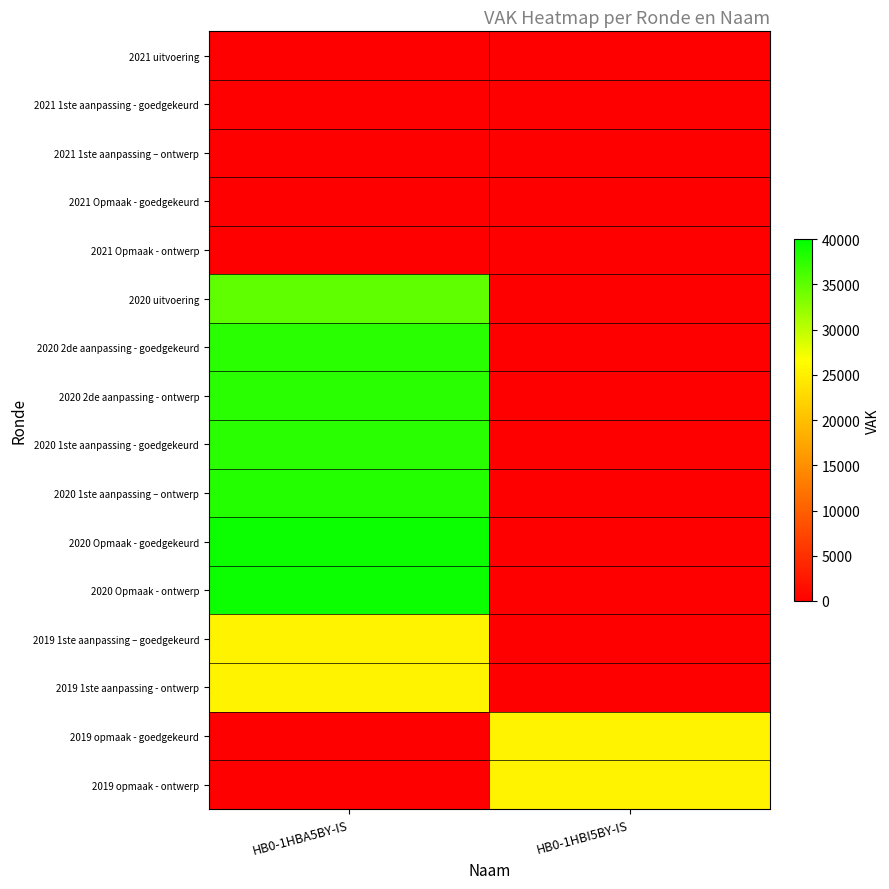

How many distinct data groups are displayed?

16